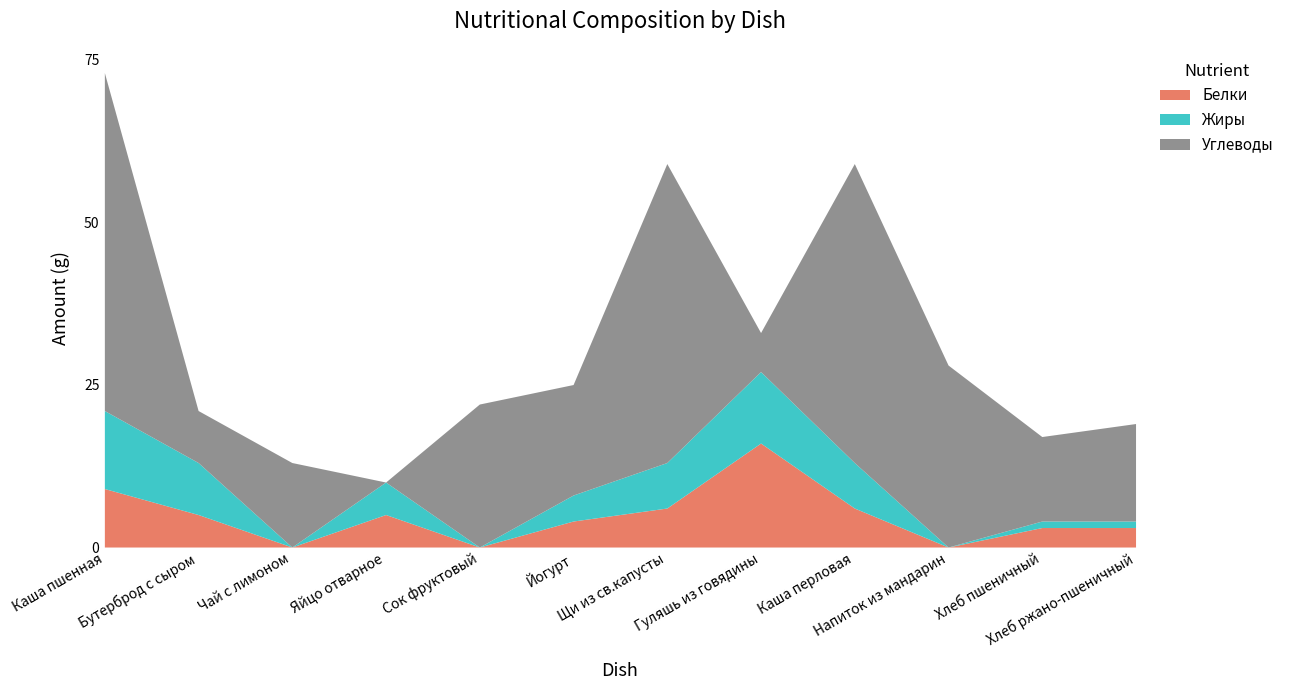

Reading left to right, transcribe all the data shown in this chart.

Белки: Каша пшенная=9	Бутерброд с сыром=5	Чай с лимоном=0	Яйцо отварное=5	Сок фруктовый=0	Йогурт=4	Щи из св.капусты=6	Гуляшь из говядины=16	Каша перловая=6	Напиток из мандарин=0	Хлеб пшеничный=3	Хлеб ржано-пшеничный=3
Жиры: Каша пшенная=12	Бутерброд с сыром=8	Чай с лимоном=0	Яйцо отварное=5	Сок фруктовый=0	Йогурт=4	Щи из св.капусты=7	Гуляшь из говядины=11	Каша перловая=7	Напиток из мандарин=0	Хлеб пшеничный=1	Хлеб ржано-пшеничный=1
Углеводы: Каша пшенная=52	Бутерброд с сыром=8	Чай с лимоном=13	Яйцо отварное=0	Сок фруктовый=22	Йогурт=17	Щи из св.капусты=46	Гуляшь из говядины=6	Каша перловая=46	Напиток из мандарин=28	Хлеб пшеничный=13	Хлеб ржано-пшеничный=15